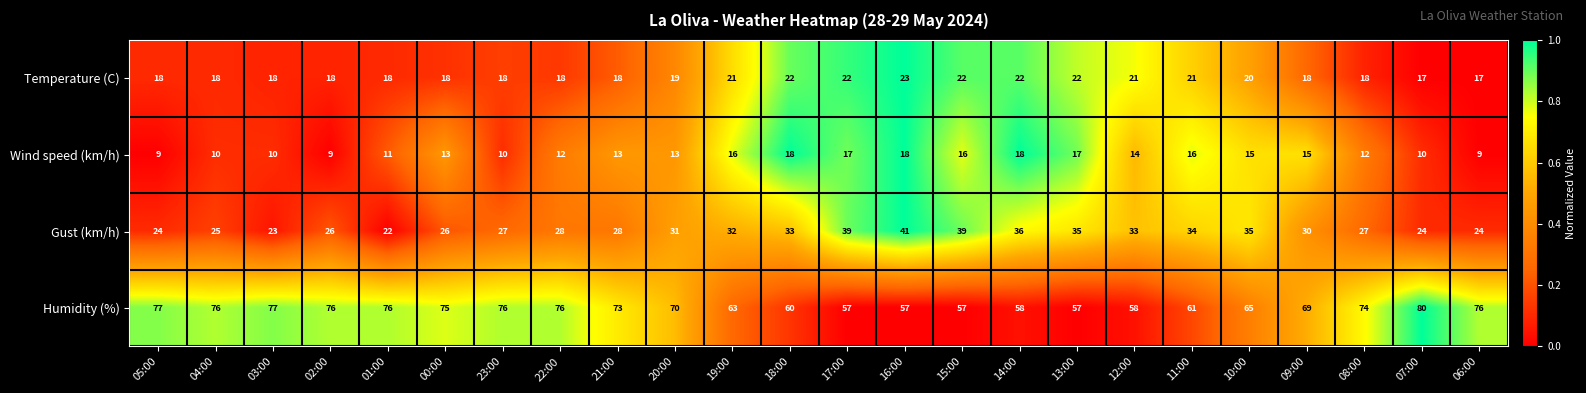

At 05:00, list the series in order from smallest to largest.

Wind speed (km/h), Temperature (C), Gust (km/h), Humidity (%)